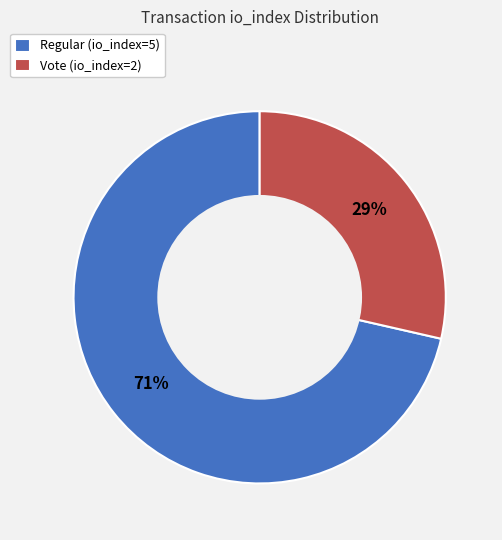

To the nearest percent, what is the combined percentage of Regular (io_index=5) and Vote (io_index=2)?

100%